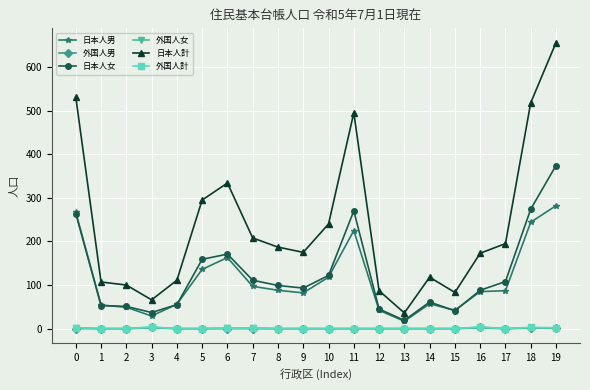

True or false: 日本人計 and 外国人計 intersect in this chart.

False